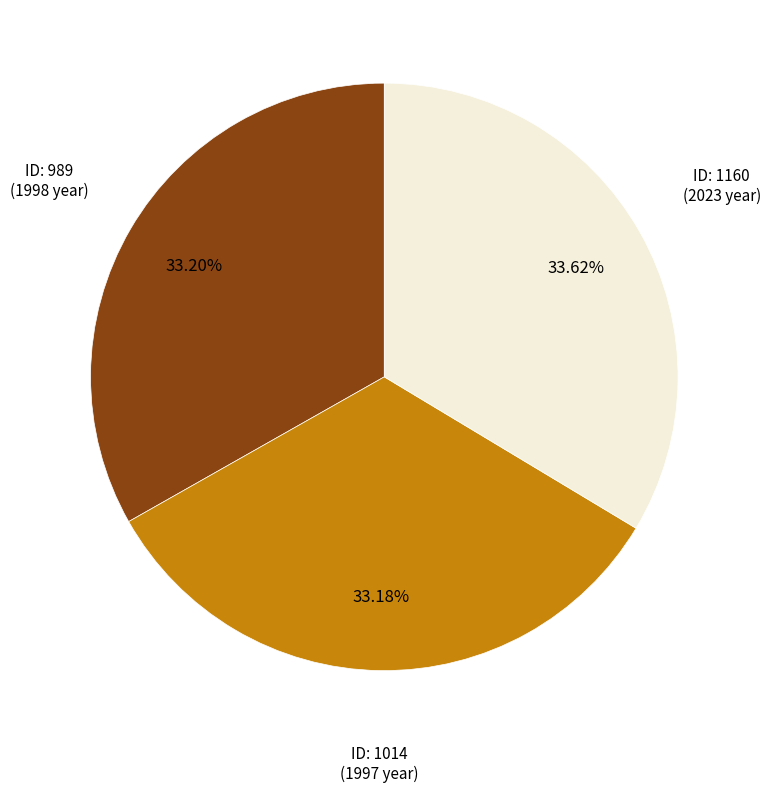

Is there any slice that represents more than half of the pie?

No